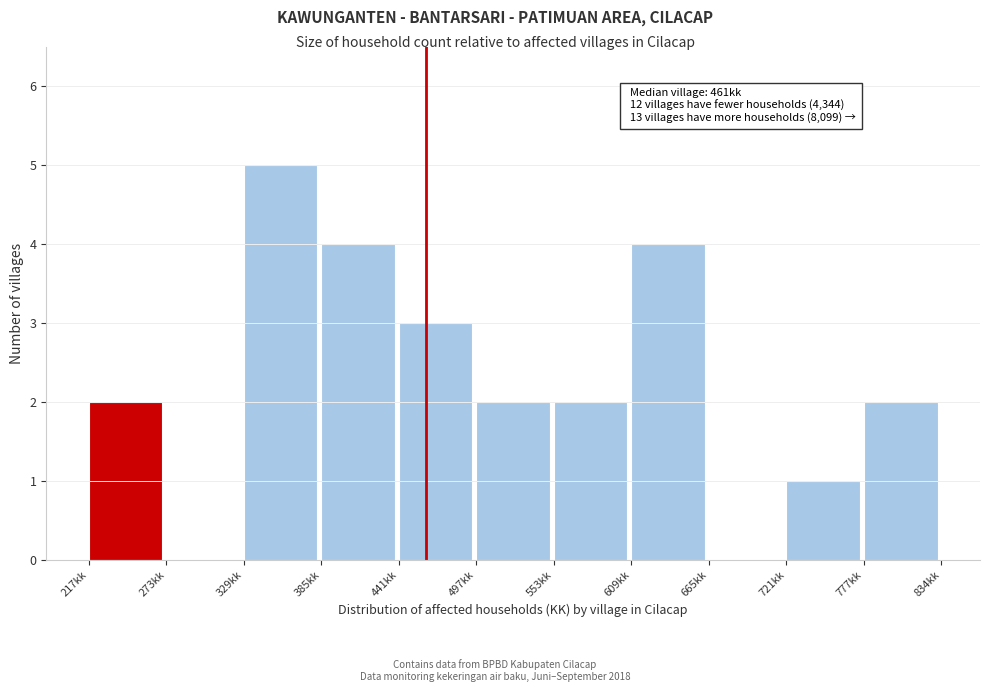

Which range on the x-axis has the tallest bar?

330 to 390